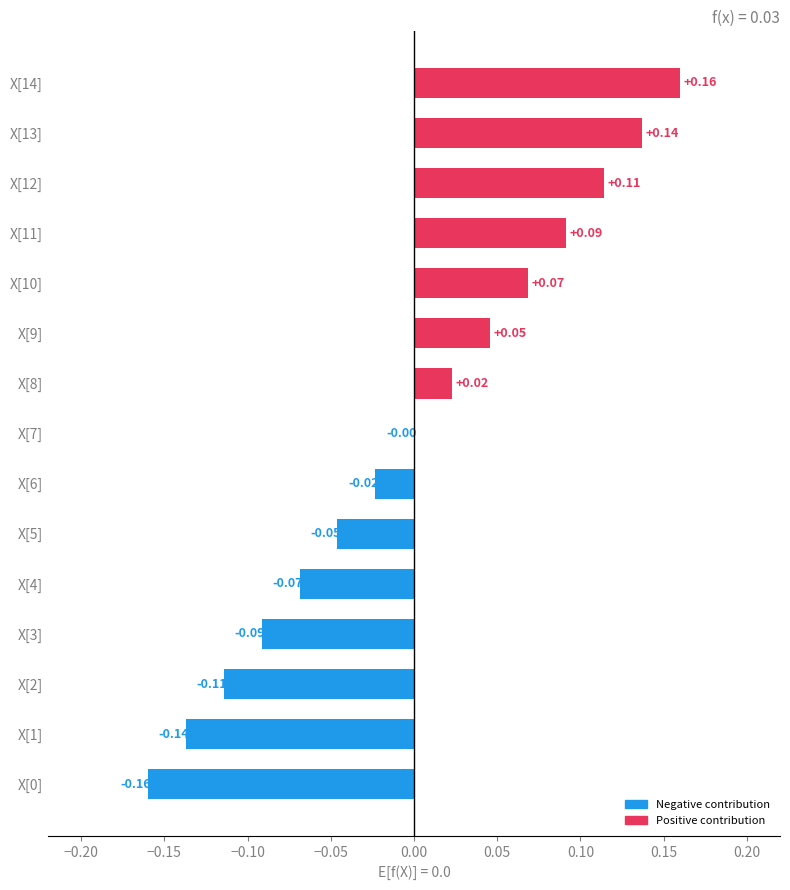

Between X[1] and X[8], which is larger?

X[8]